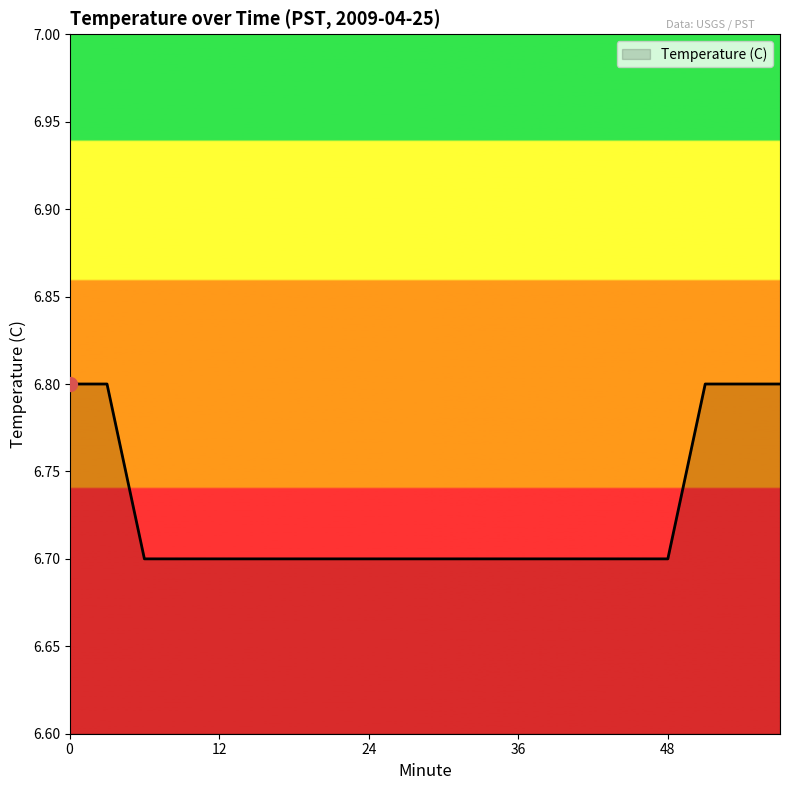

What is the maximum value shown in the chart?

6.8